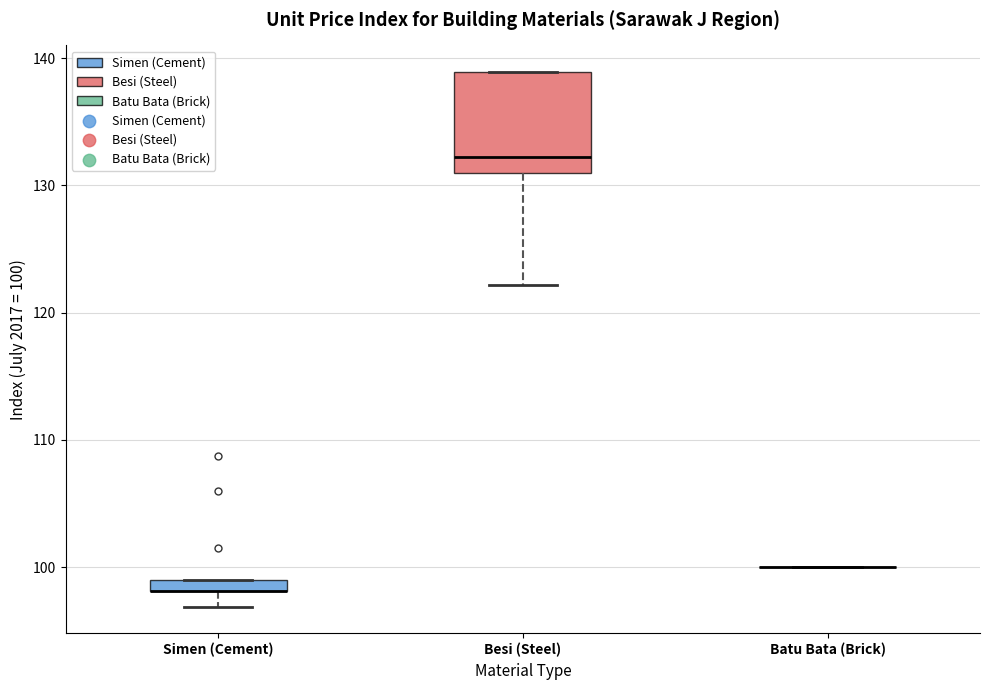

Where is the lower edge of the box for Simen (Cement) on the y-axis? The values are not printed on the chart, so give them approximately, as read against the axis.

98